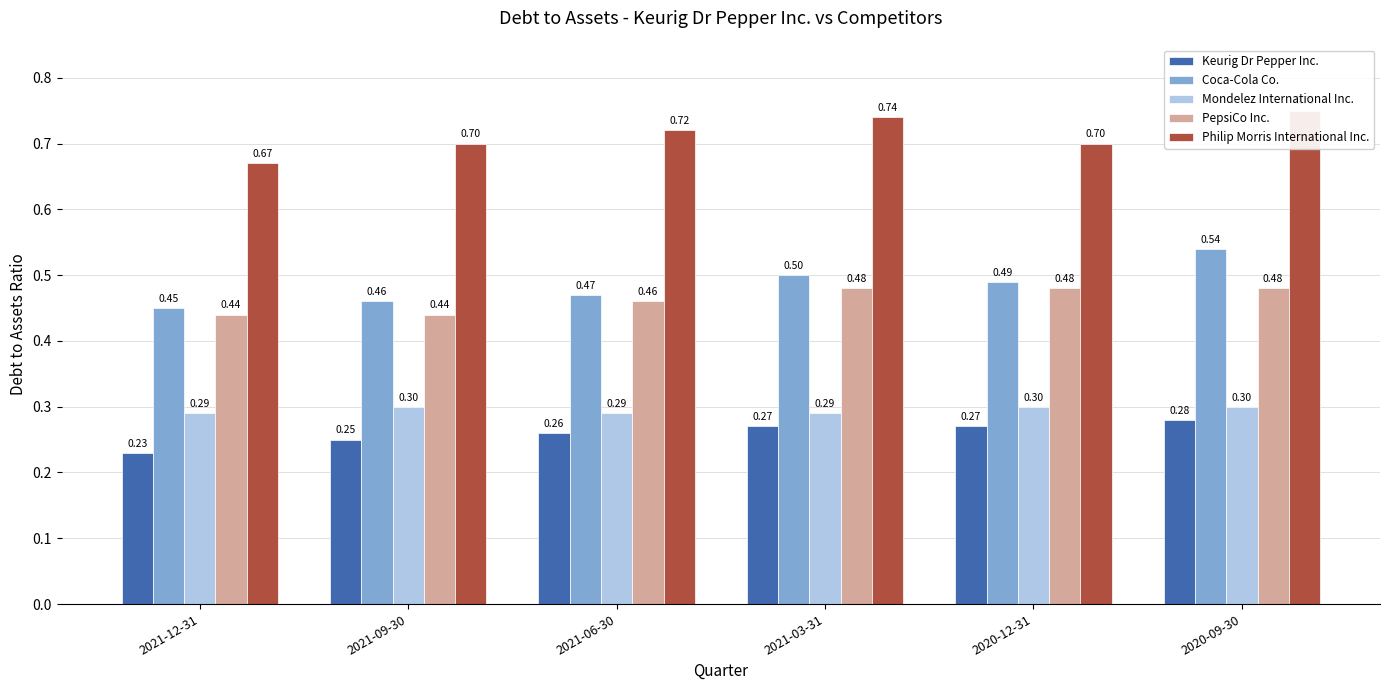

What is the label of the 3rd bar from the right?

2021-03-31